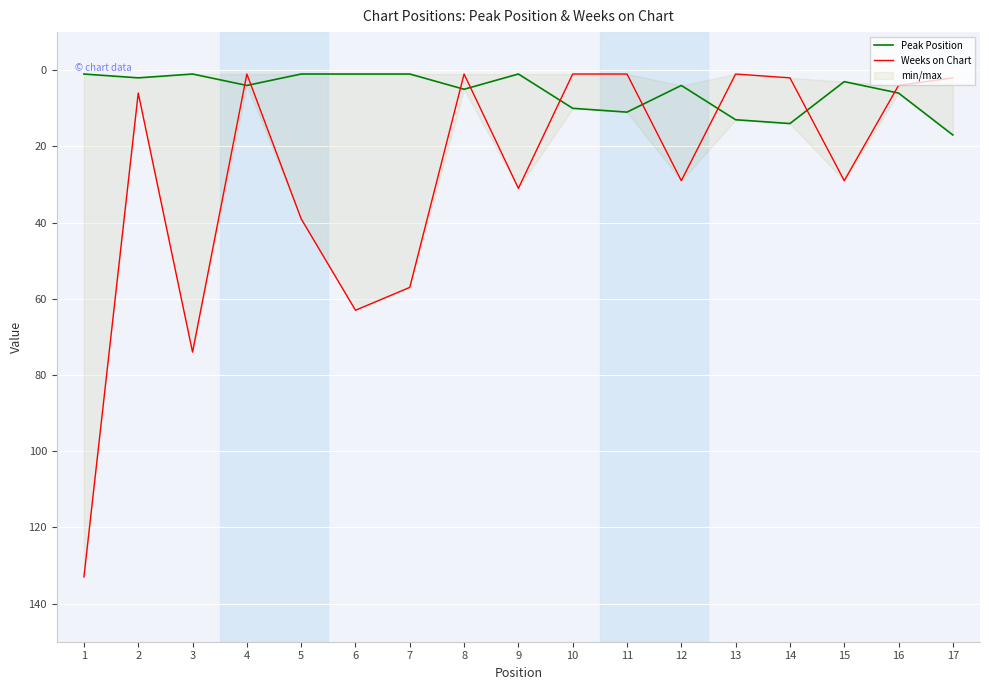

At which label does Weeks on Chart reach its minimum?

4